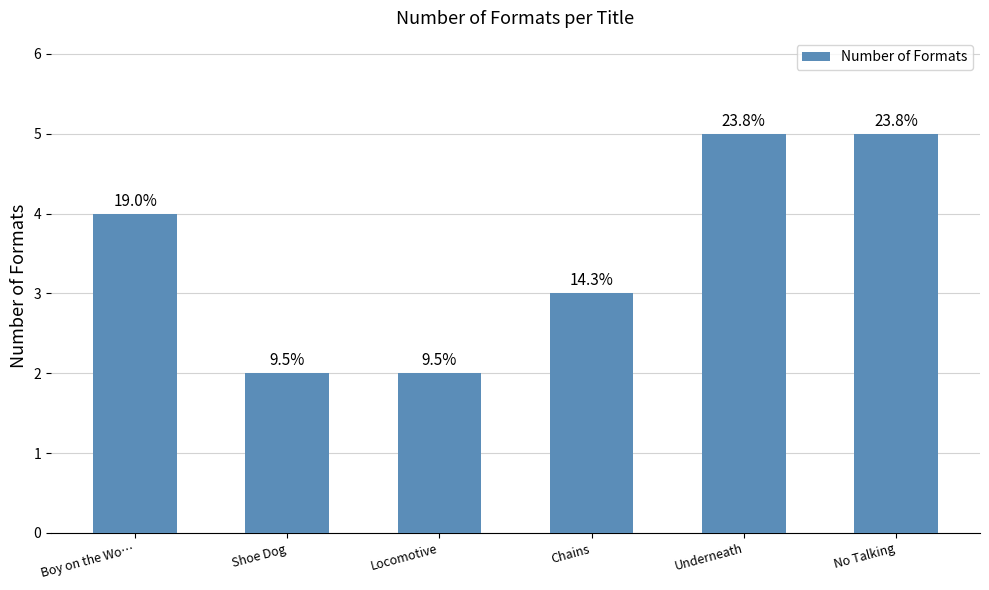

Reading left to right, transcribe all the data shown in this chart.

4	2	2	3	5	5